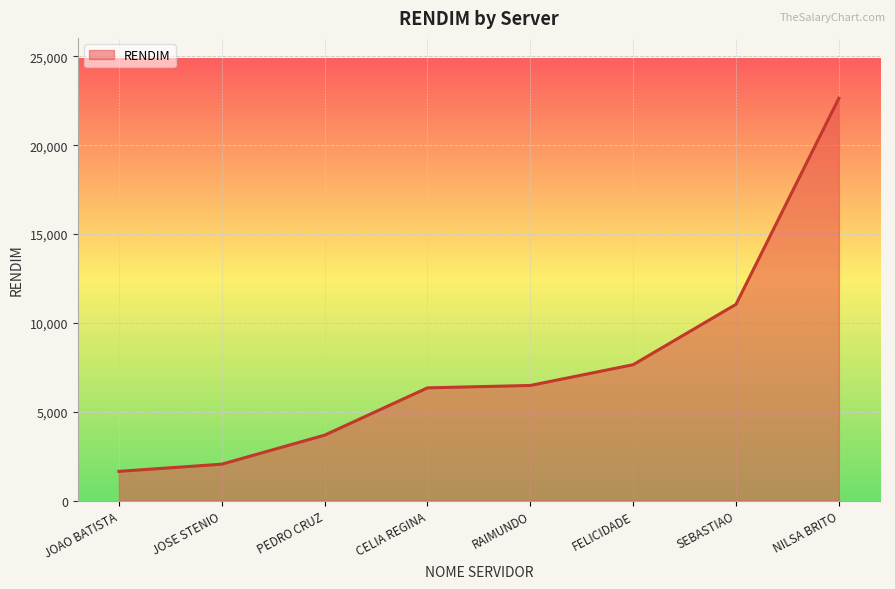

What is the average value?

7691.4